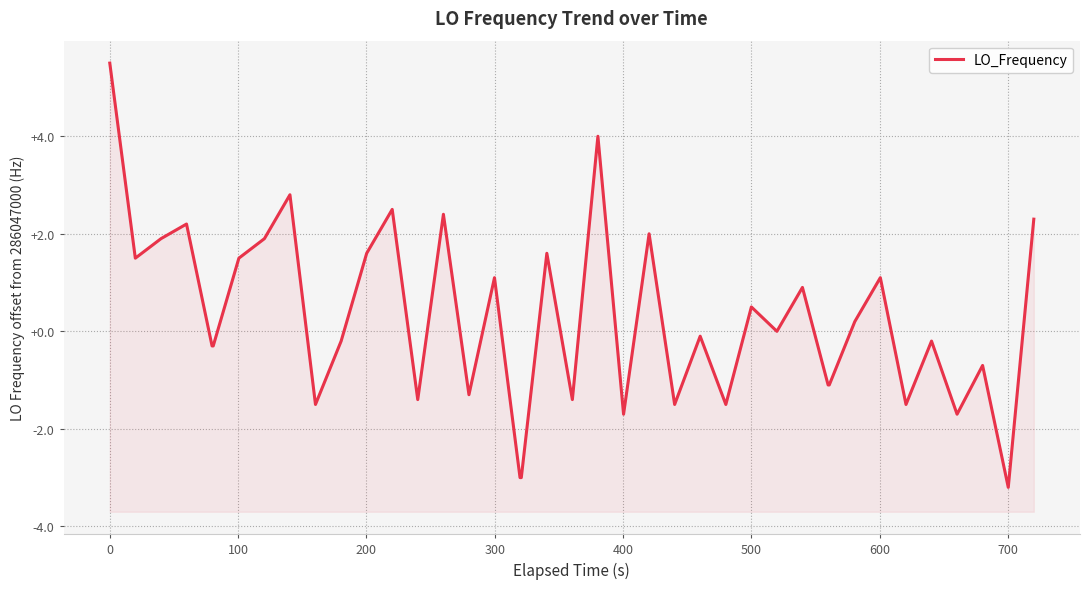

Count the number of categories in the chart.

40